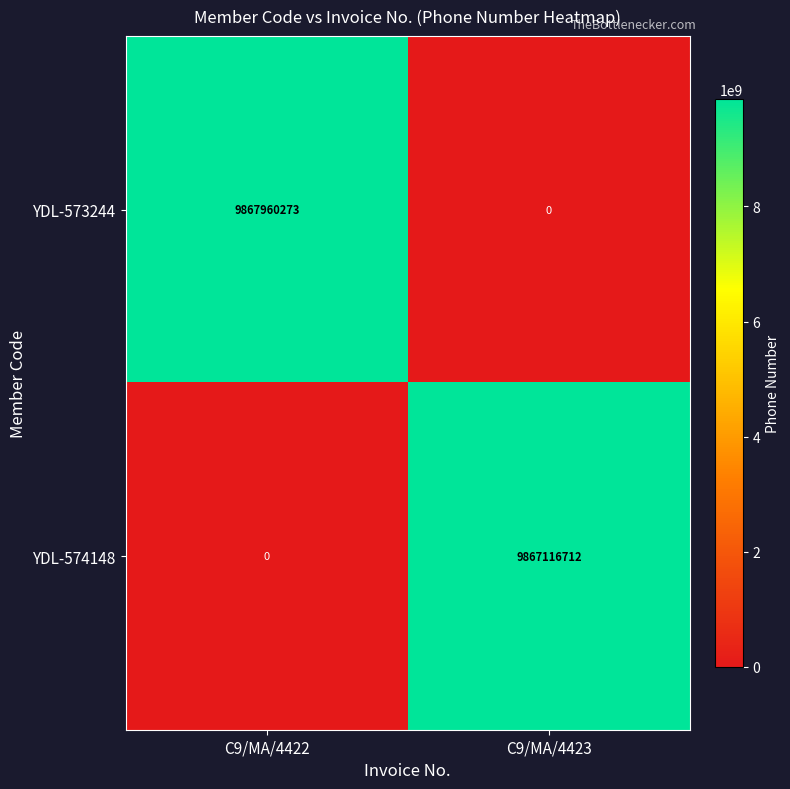

At which category is the sum across all series the highest?

C9/MA/4422